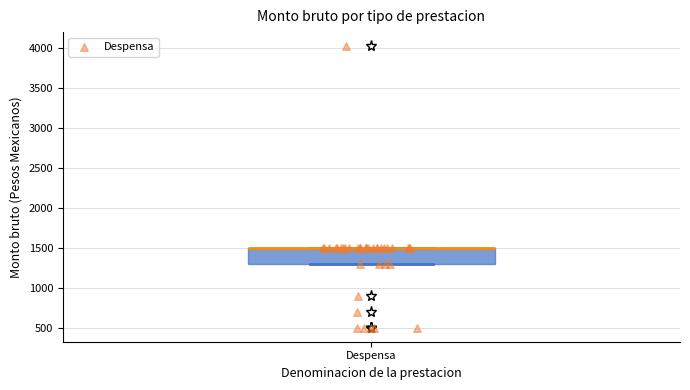

Where is the lower edge of the box for Despensa on the y-axis? The values are not printed on the chart, so give them approximately, as read against the axis.

1300